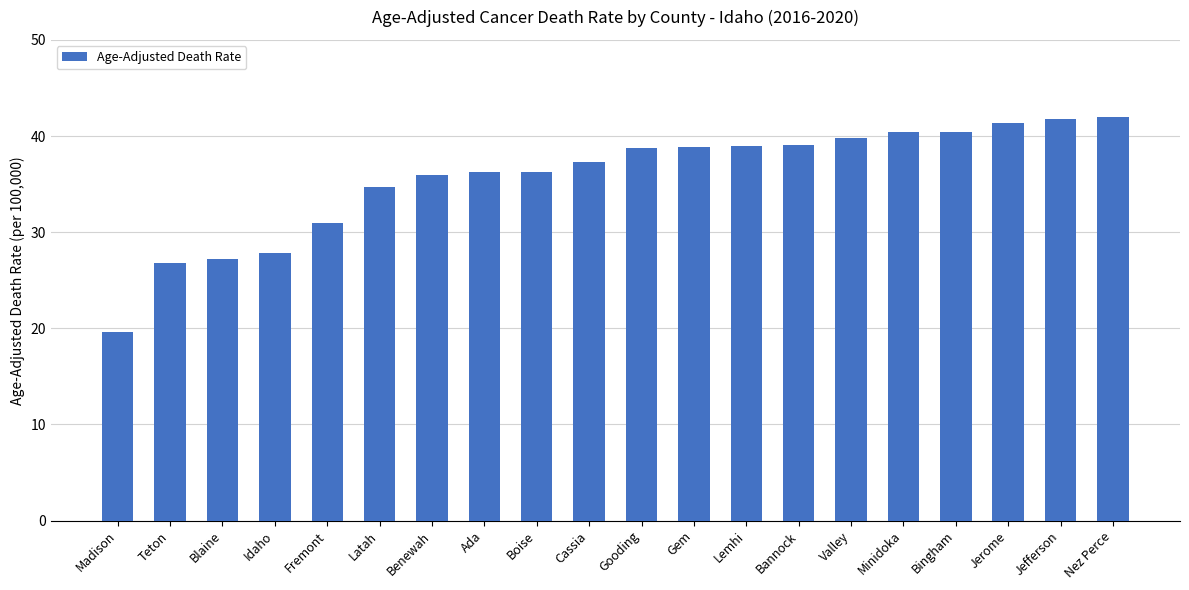

Read the value at Ada.

36.3